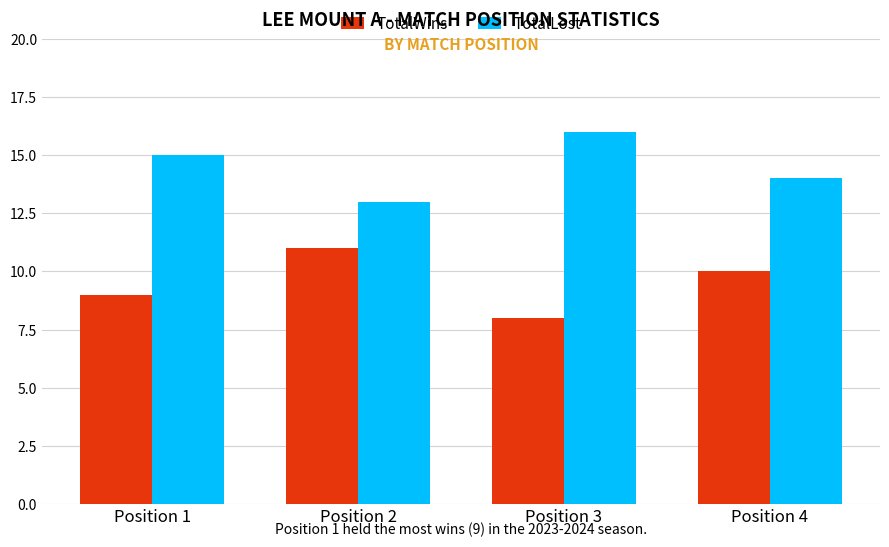

True or false: TotalLost has a value of 28 at Position 3.

False